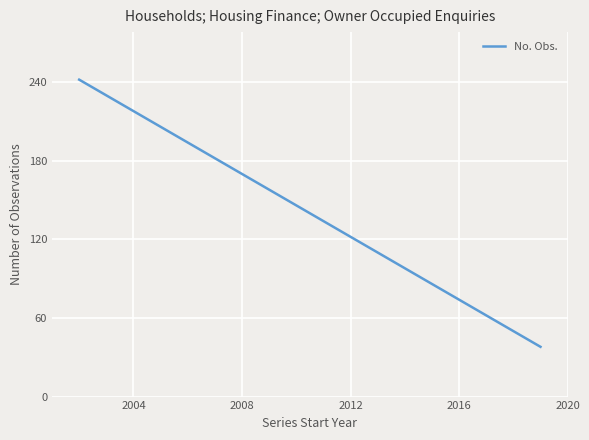

What is the difference between the second highest and second lowest values?

204